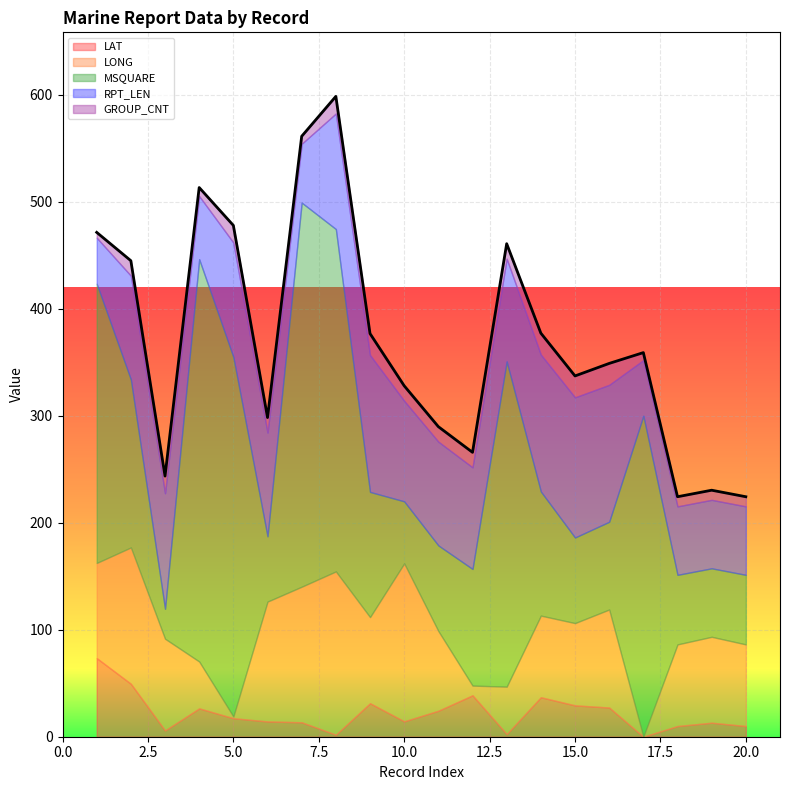

What is the difference between the highest and lowest values at 12?

99.9